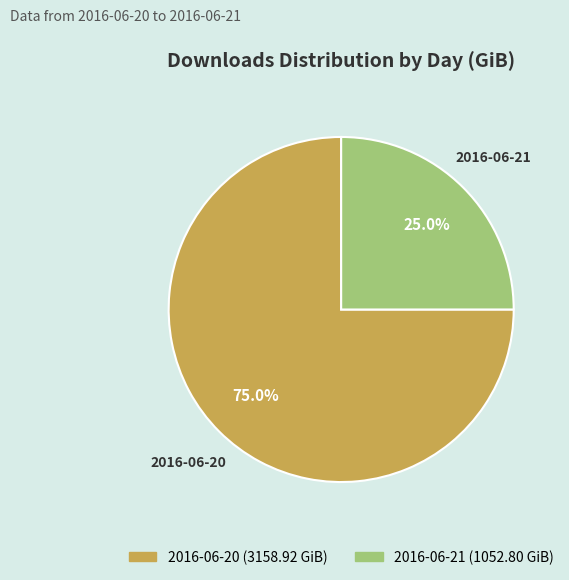

True or false: 2016-06-21 accounts for 25% of the total.

True